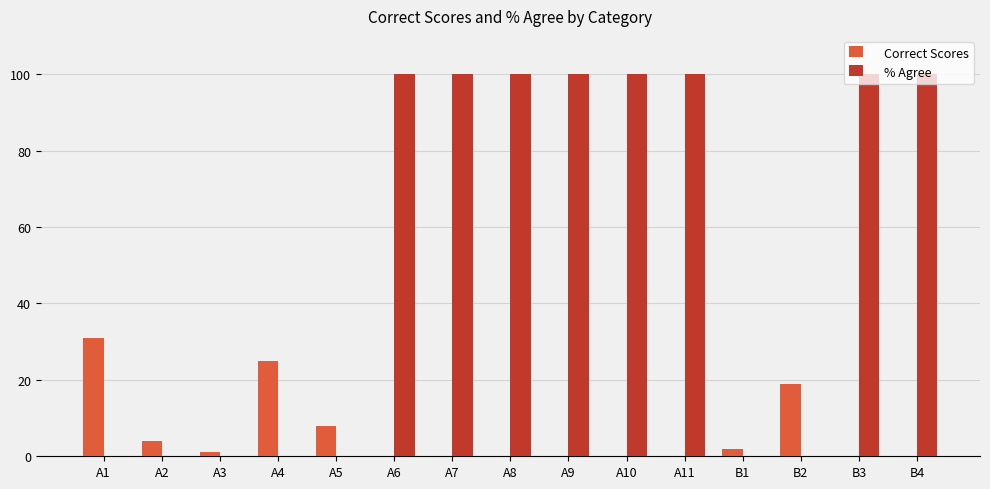

Which series has the largest range (max minus min)?

% Agree